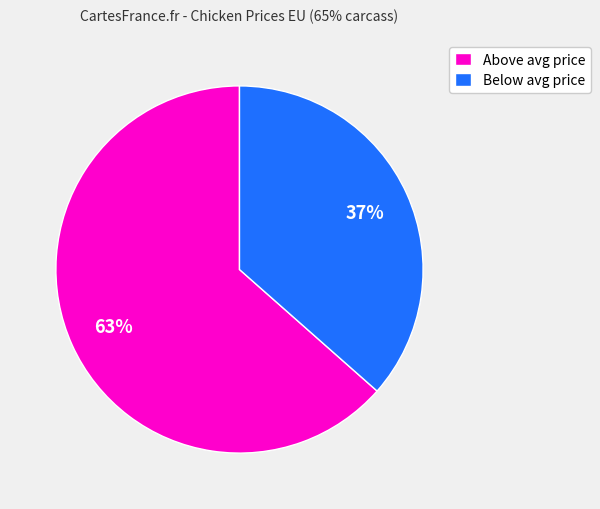

Between Above avg price and Below avg price, which is larger?

Above avg price